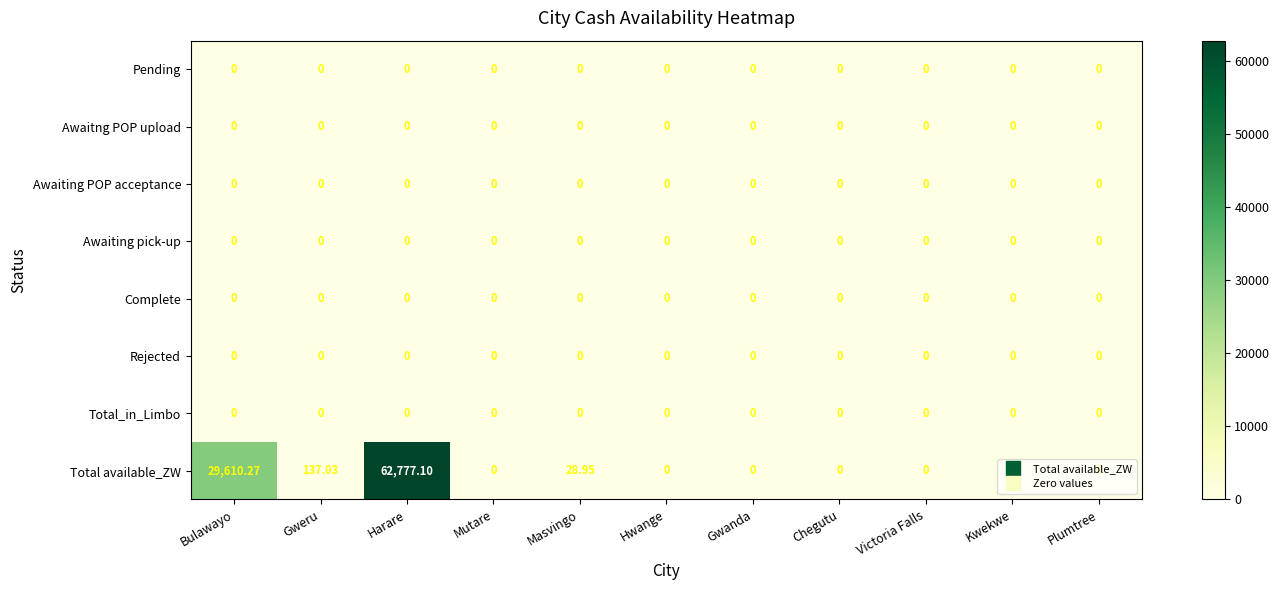

Which series has the largest total across all categories?

Total available_ZW